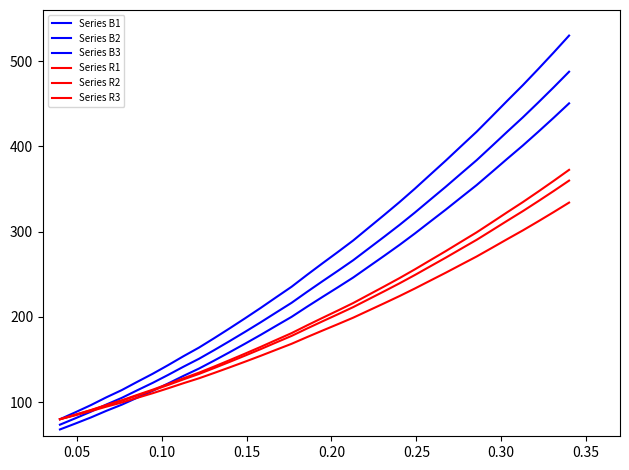

Does the chart have visible grid lines?

No